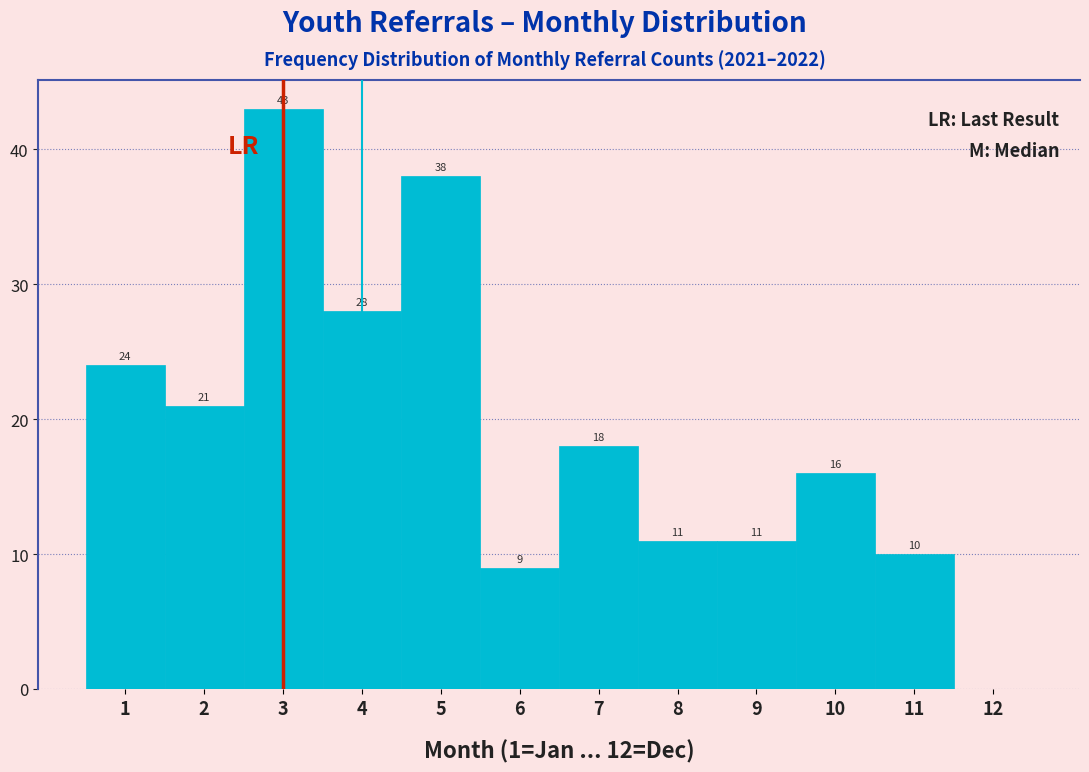

Over which range of the x-axis is the bar tallest?

2.5 to 3.5